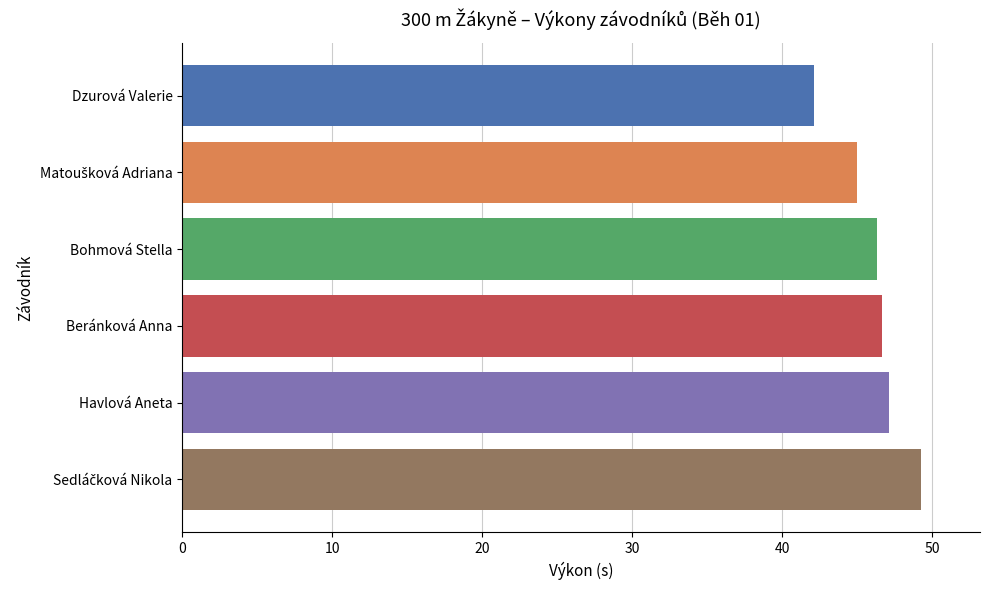

Count the number of values greater than 46.

4